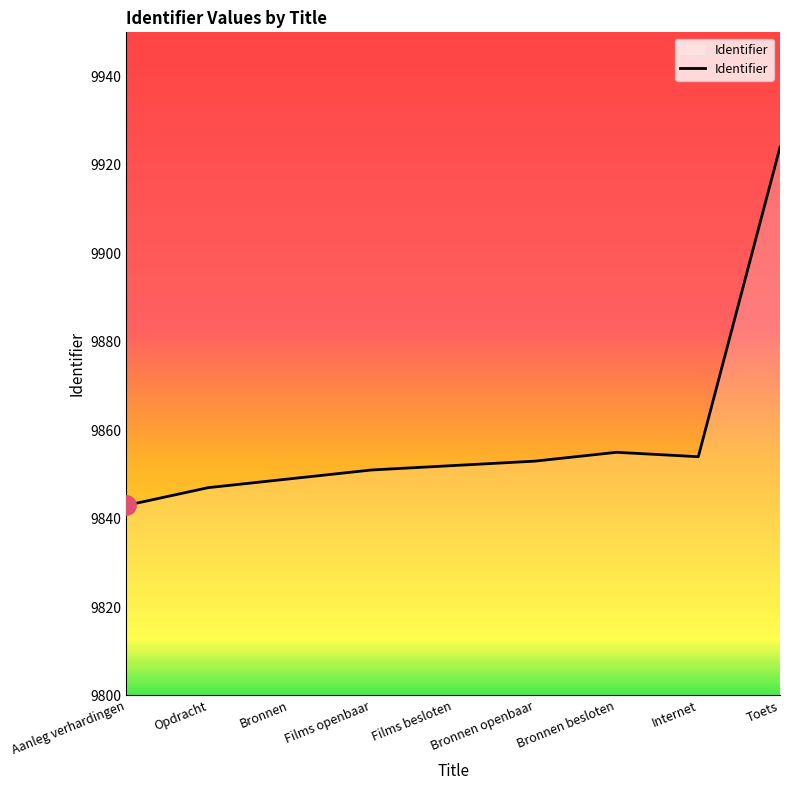

How many values are below 9852?

4